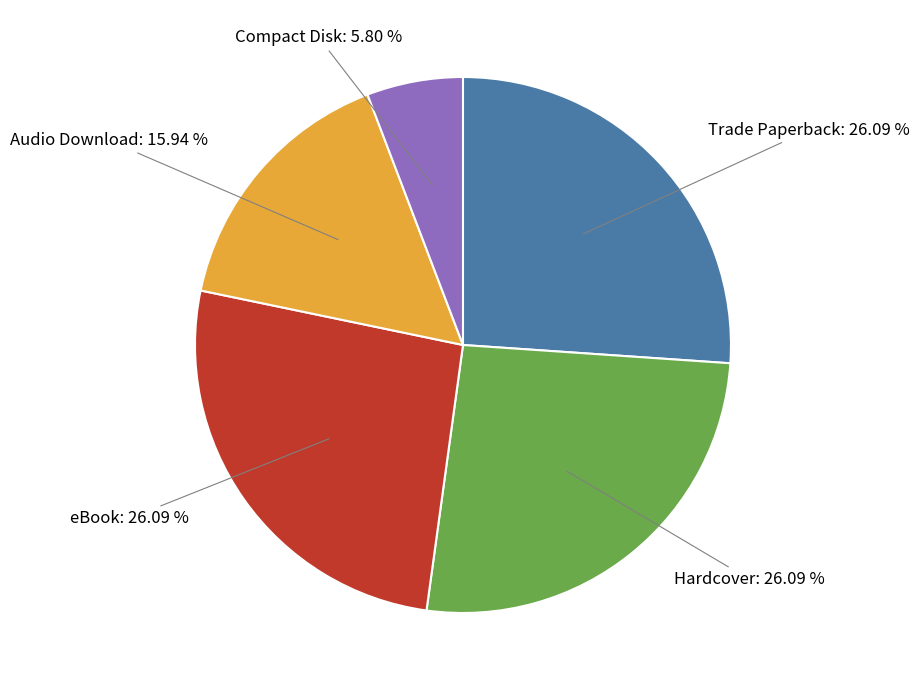

Is there a majority slice in this chart?

No